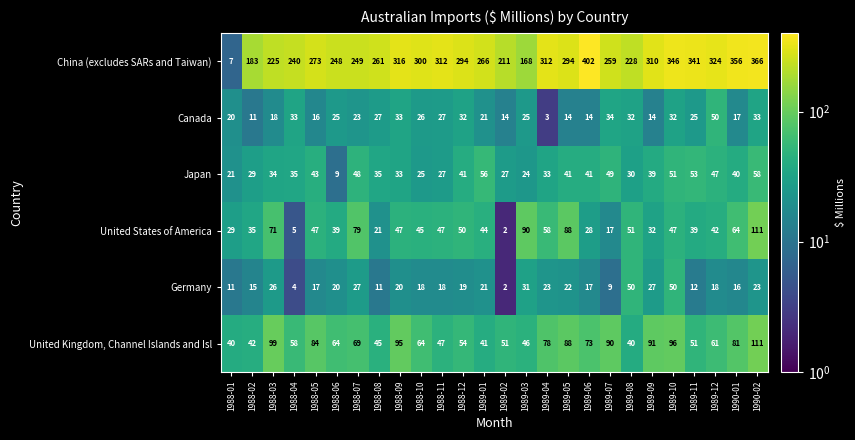

At 1988-04, list the series in order from smallest to largest.

Germany, United States of America, Canada, Japan, United Kingdom, Channel Islands and Isl, China (excludes SARs and Taiwan)